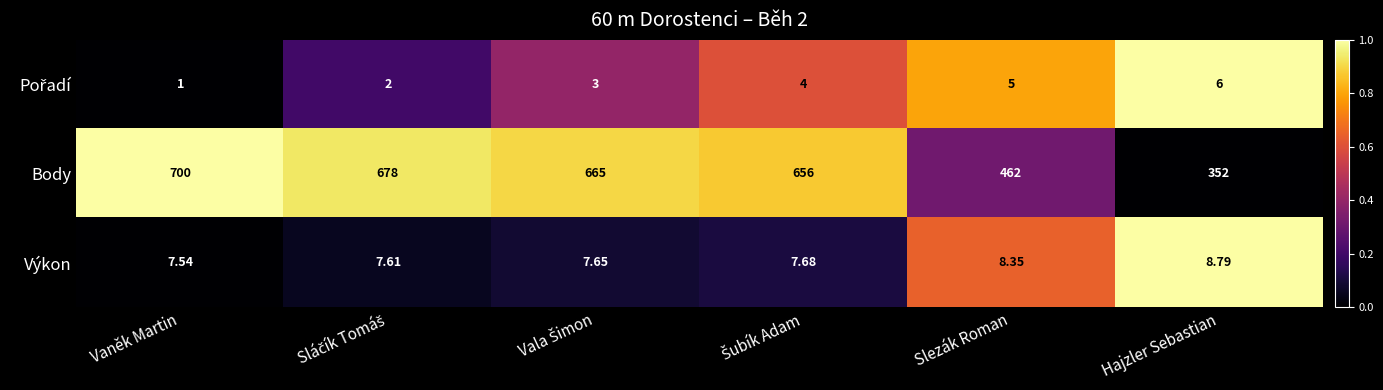

Which series has the widest spread of values?

Body